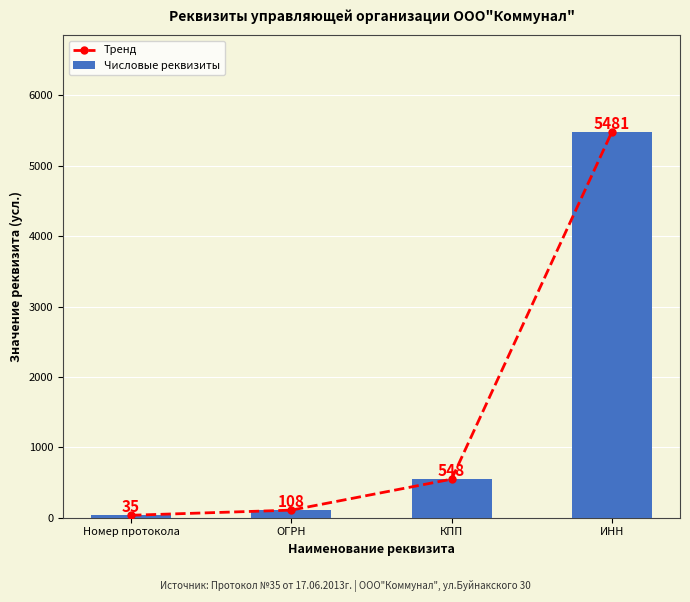

At which label does Числовые реквизиты first exceed 548?

ИНН